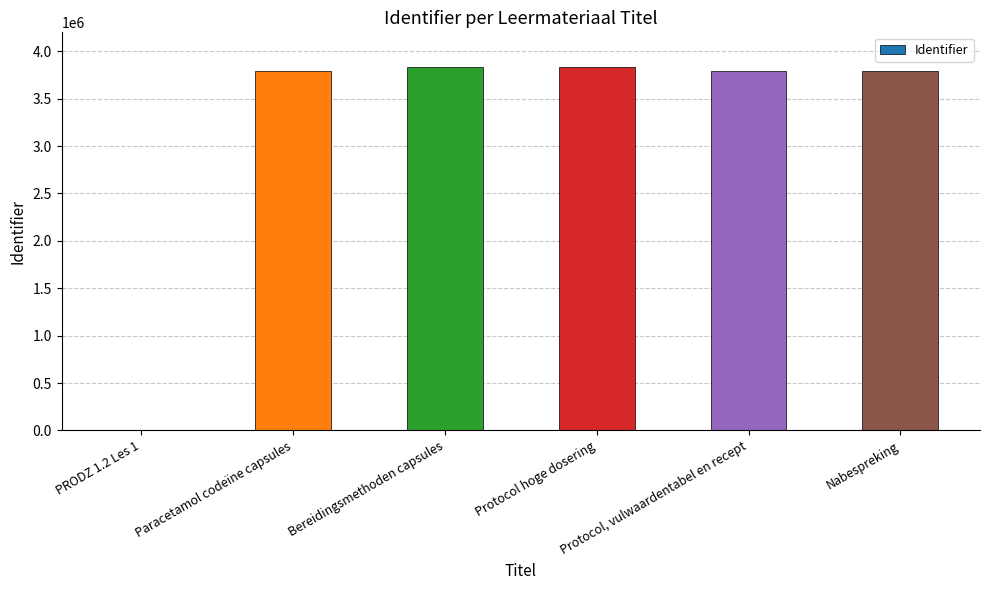

What is the ratio of the value at Bereidingsmethoden capsules to the value at Protocol, vulwaardentabel en recept?

1.0